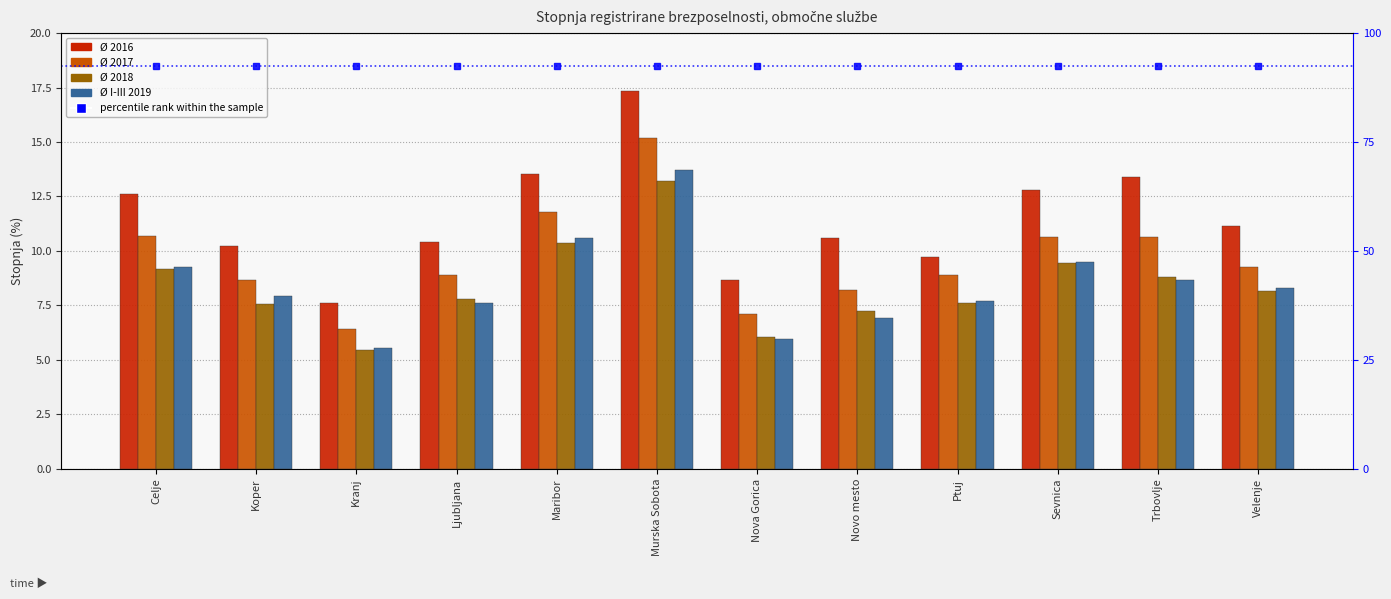

At which label does Ø 2017 reach its peak?

Murska Sobota